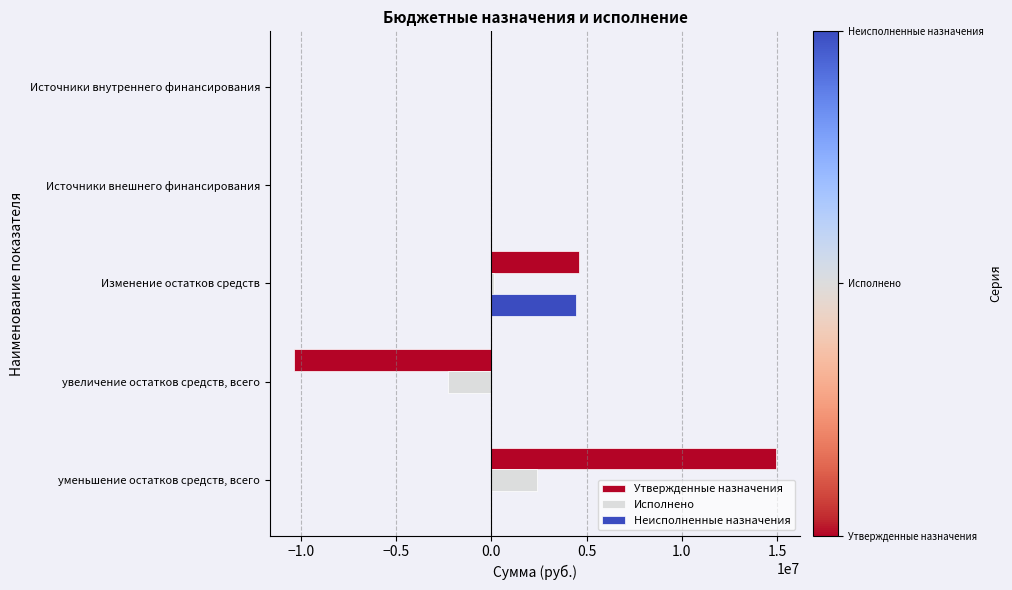

The Утвержденные назначения series shows -10368920.0 at увеличение остатков средств, всего. True or false?

True